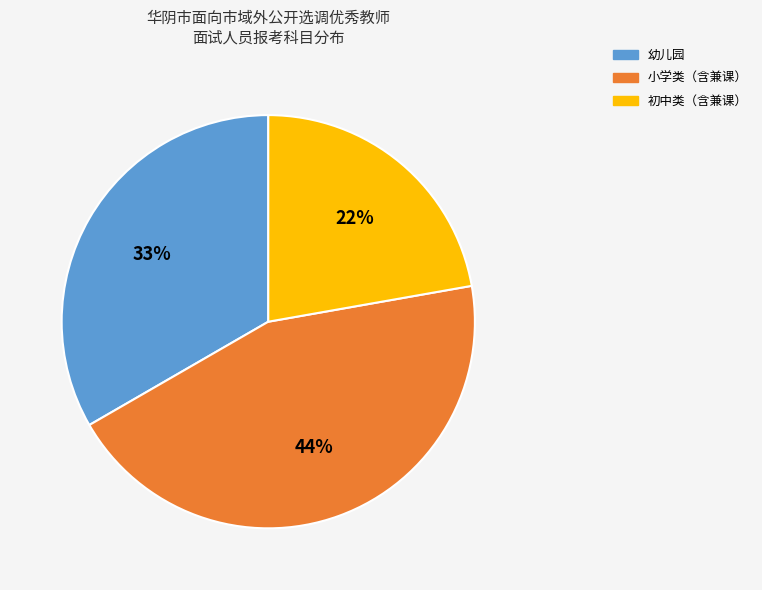

To the nearest percent, what is the difference between the largest and smallest slice percentages?

22%